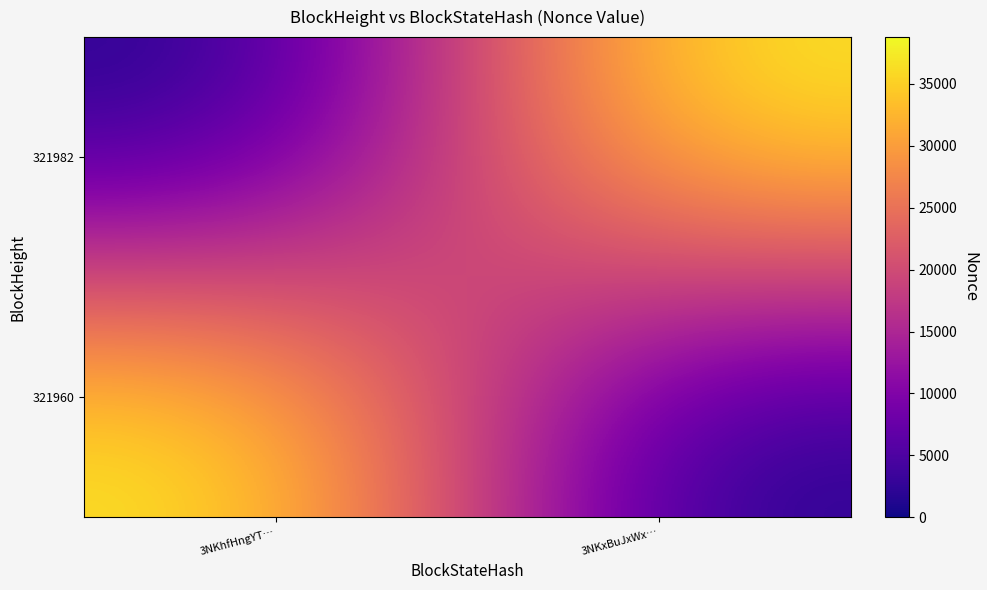

What is the total value across all series at 3NKhfHngYT…?

38772